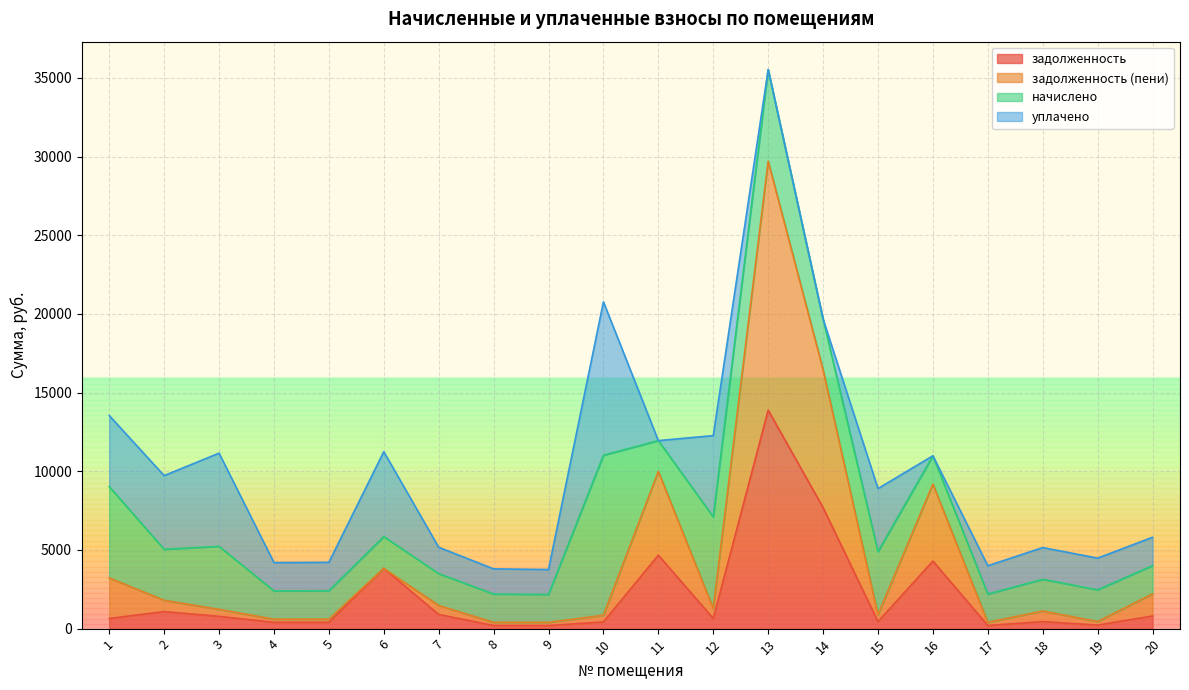

At which category is the sum across all series the highest?

13